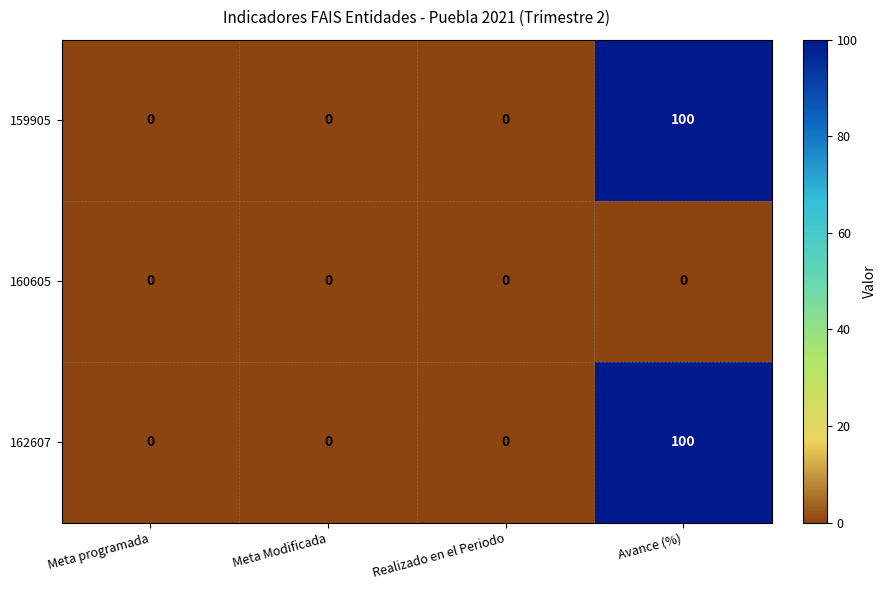

At which category is the sum across all series the highest?

Avance (%)